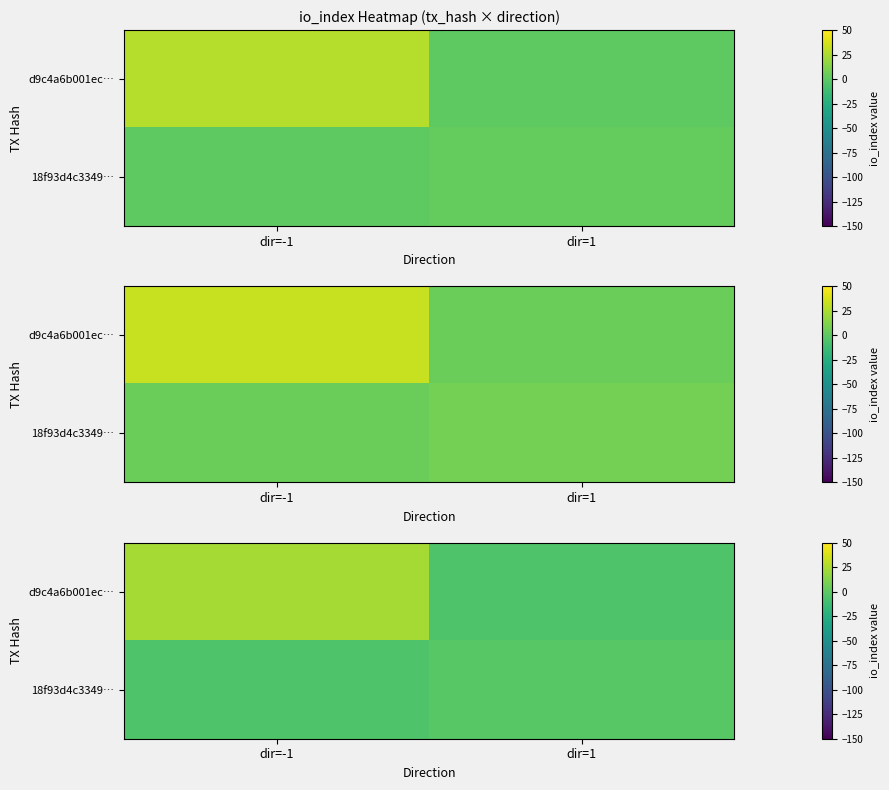

Which has a higher value, dir=1 or dir=-1?

dir=-1